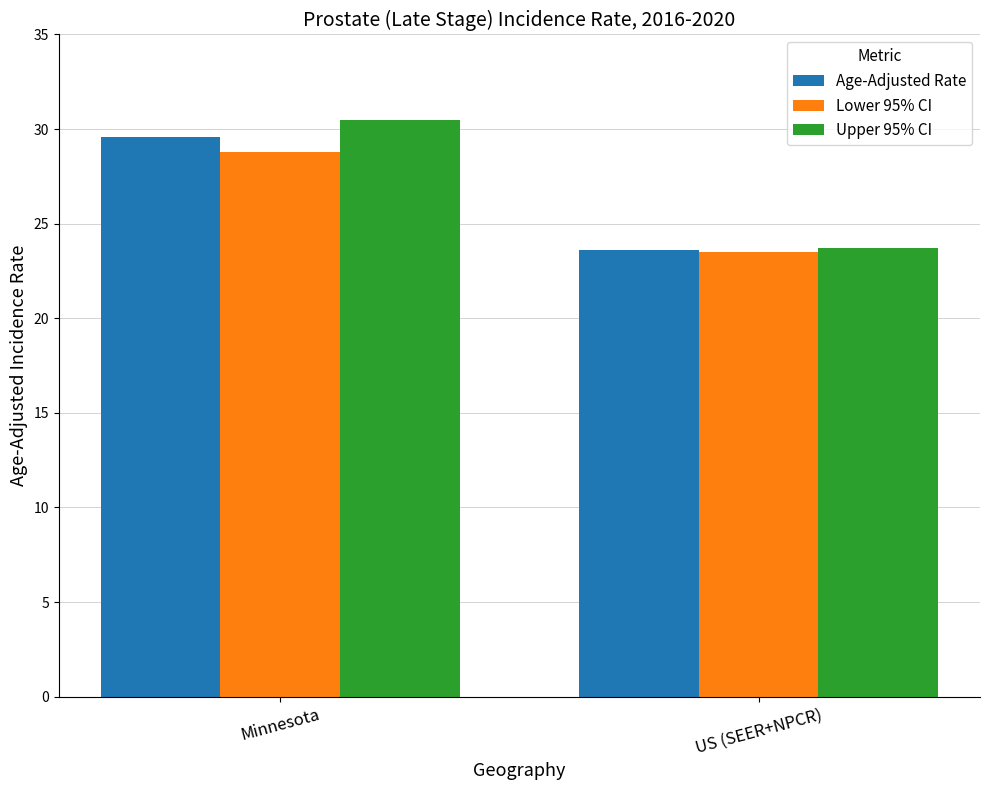

What is the difference between the maximum and minimum values in the Age-Adjusted Rate series?

6.0